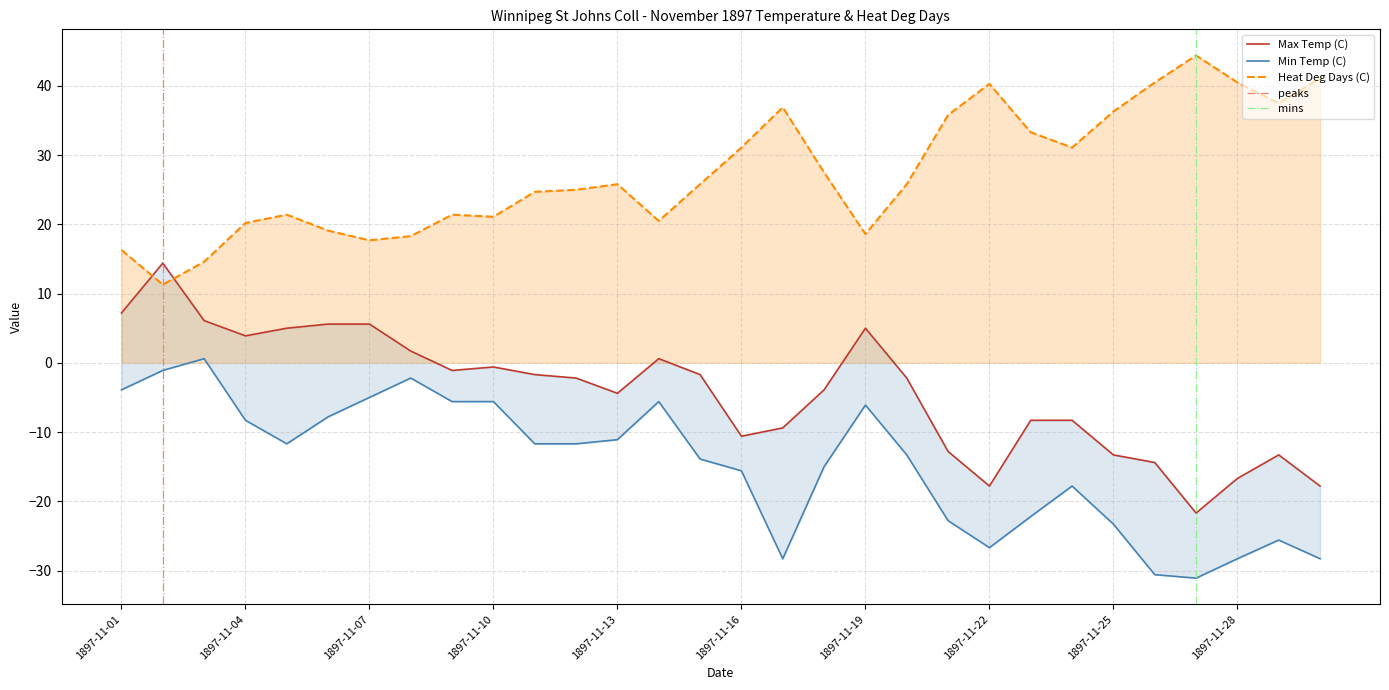

Does the chart have visible grid lines?

Yes